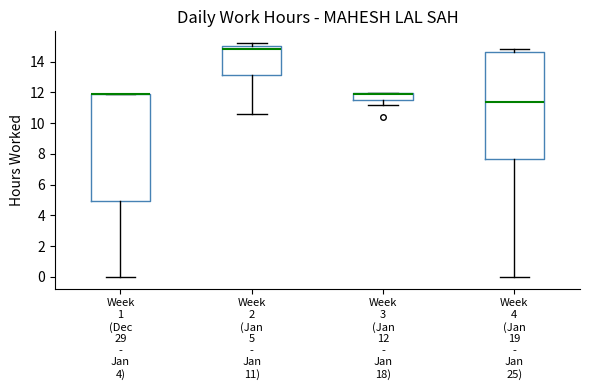

Where is the upper edge of the box for Week 2 (Jan 5 - Jan 11) on the y-axis? The values are not printed on the chart, so give them approximately, as read against the axis.

15.0